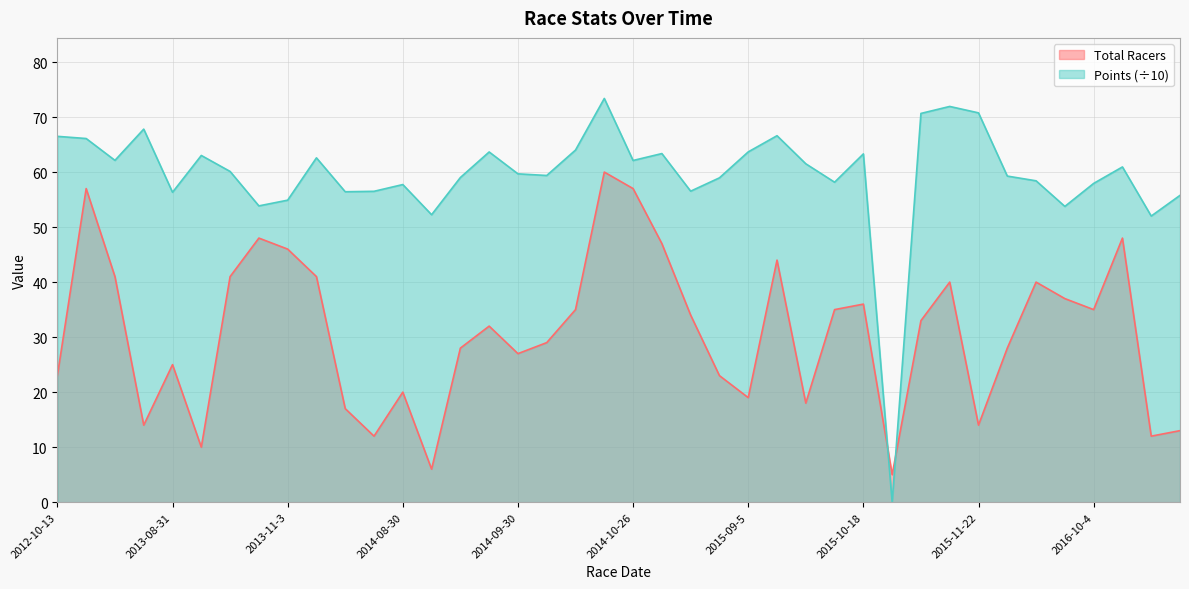

At how many categories does at least one series exceed 71?

2